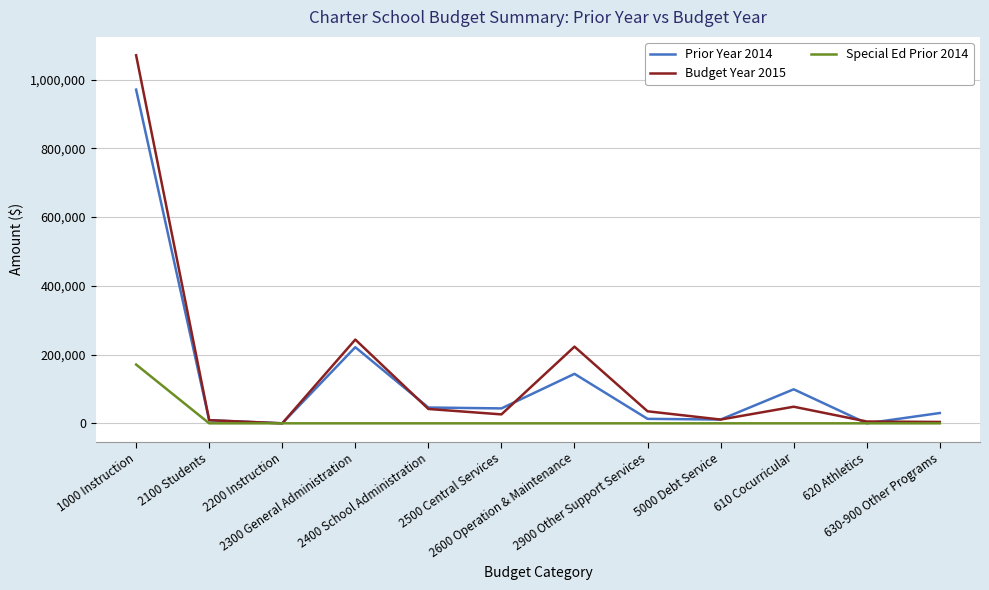

Which series has the largest range (max minus min)?

Budget Year 2015